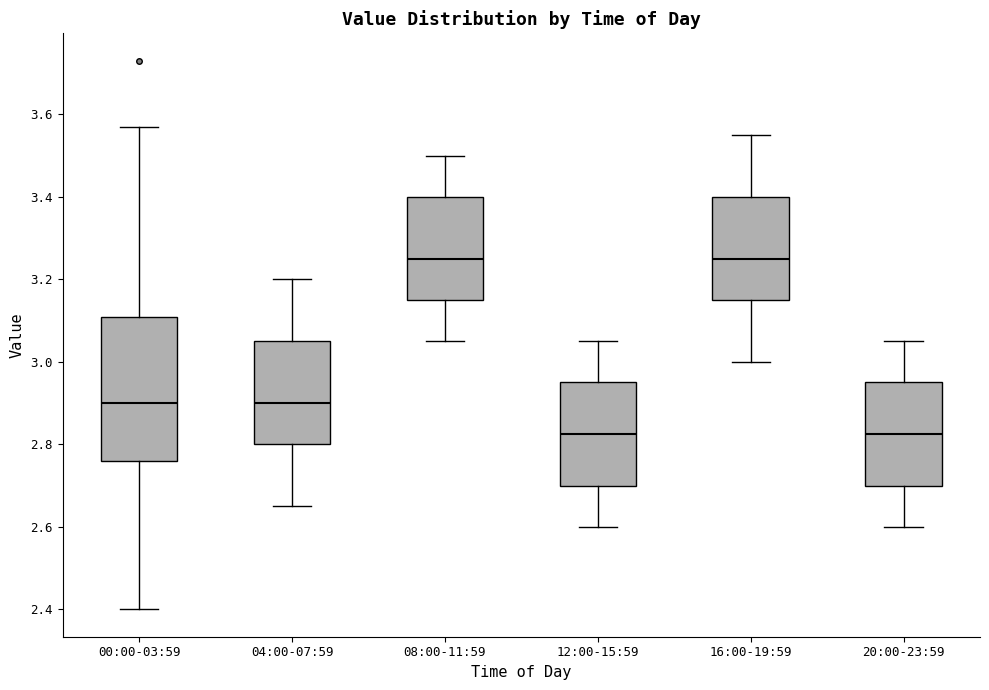

Reading left to right, transcribe this box plot: for each box, give where its median line is, the range the box spans, and where its two whiskers end, as read against the y-axis. The values are not printed on the chart, so give them approximately, as read against the axis.

00:00-03:59: median 2.90, box 2.76 to 3.10, whiskers 2.40 to 3.58
04:00-07:59: median 2.90, box 2.80 to 3.06, whiskers 2.66 to 3.20
08:00-11:59: median 3.26, box 3.16 to 3.40, whiskers 3.06 to 3.50
12:00-15:59: median 2.82, box 2.70 to 2.96, whiskers 2.60 to 3.06
16:00-19:59: median 3.26, box 3.16 to 3.40, whiskers 3.00 to 3.56
20:00-23:59: median 2.82, box 2.70 to 2.96, whiskers 2.60 to 3.06